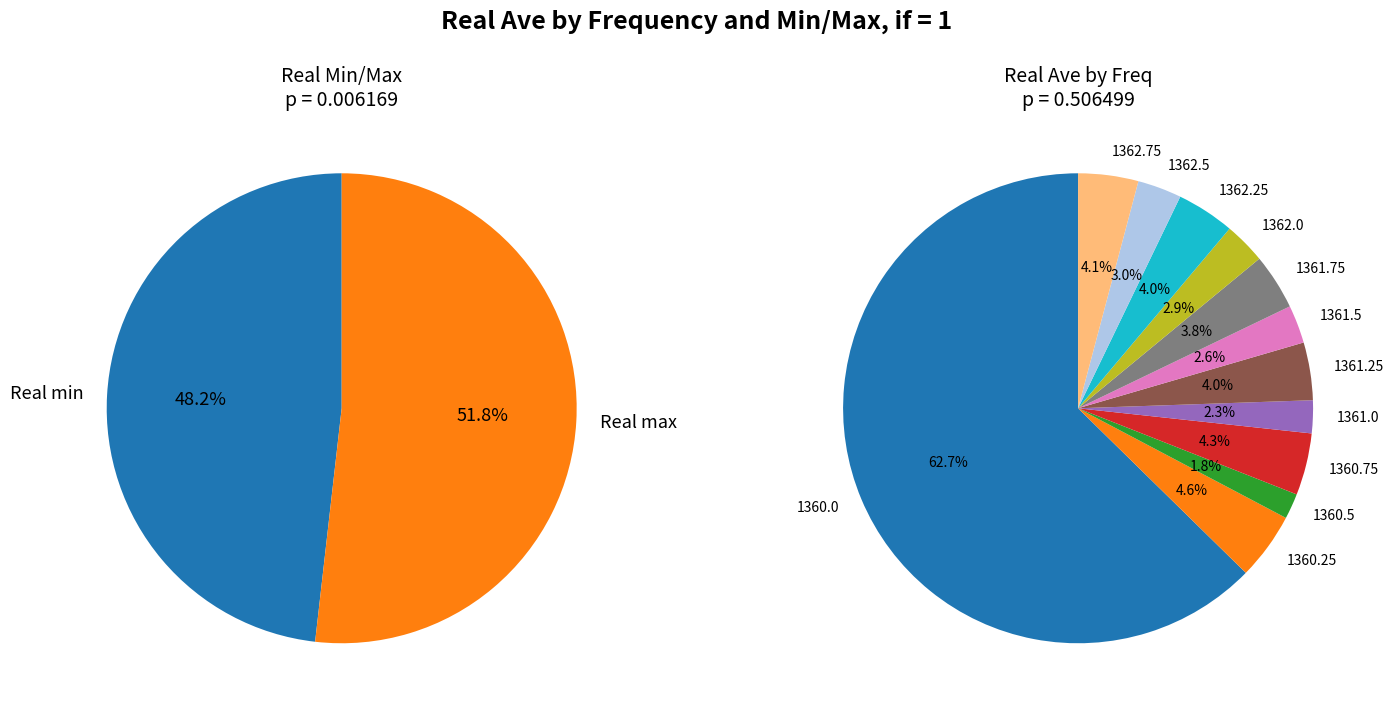

Which has a higher value, 1360.75 or 1362.5?

1360.75